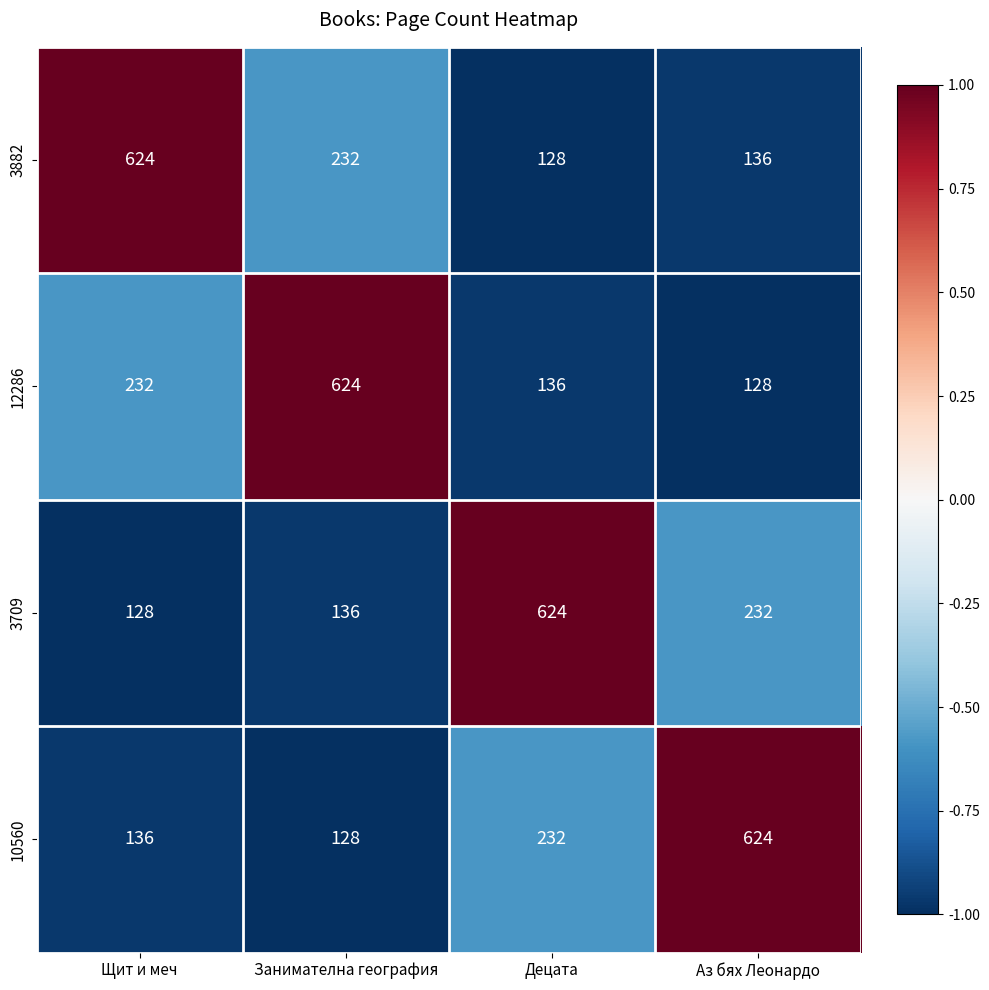

True or false: 3882 has a value of 241 at Аз бях Леонардо.

False